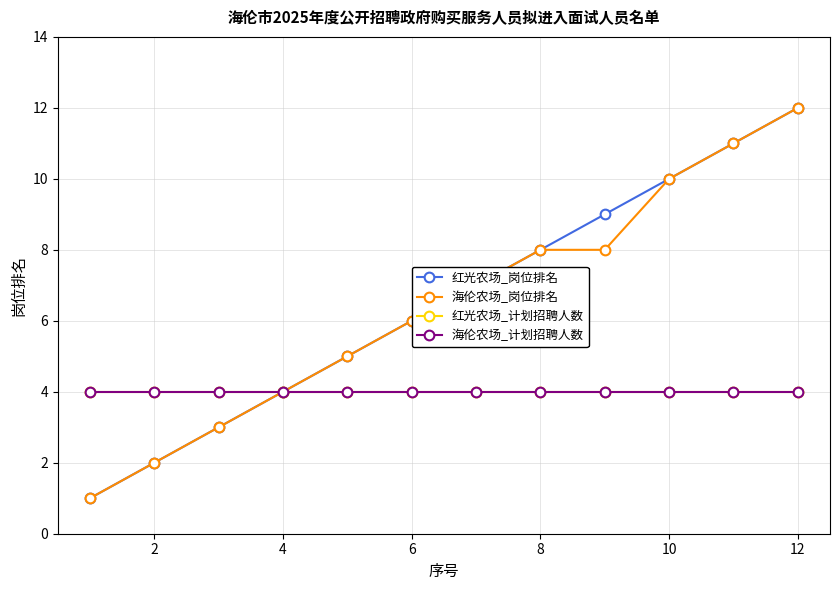

True or false: 红光农场_计划招聘人数 and 海伦农场_岗位排名 intersect in this chart.

False